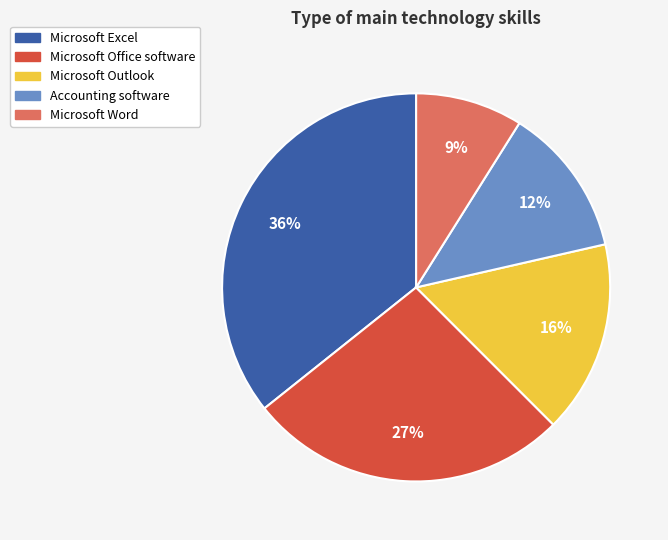

Rank the categories by value from highest to lowest.

Microsoft Excel, Microsoft Office software, Microsoft Outlook, Accounting software, Microsoft Word